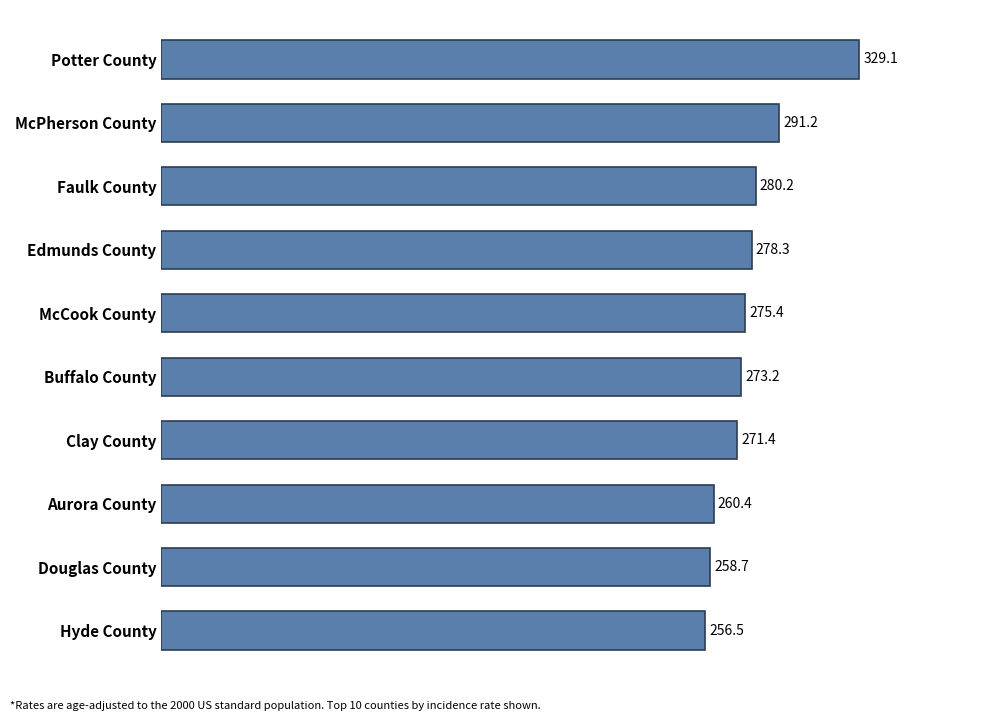

List the labels in order of value, largest first.

Potter County, McPherson County, Faulk County, Edmunds County, McCook County, Buffalo County, Clay County, Aurora County, Douglas County, Hyde County